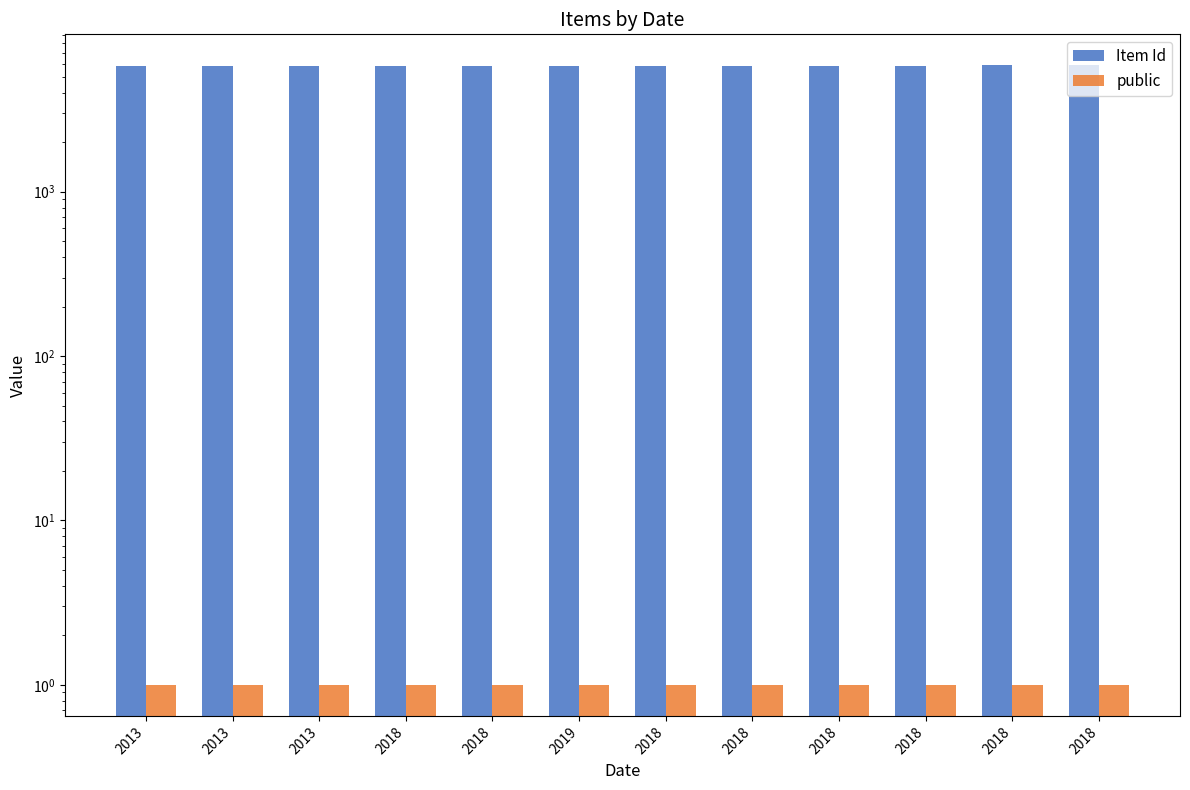

Is the value of public at 2018 greater than the value of Item Id at 2013?

No